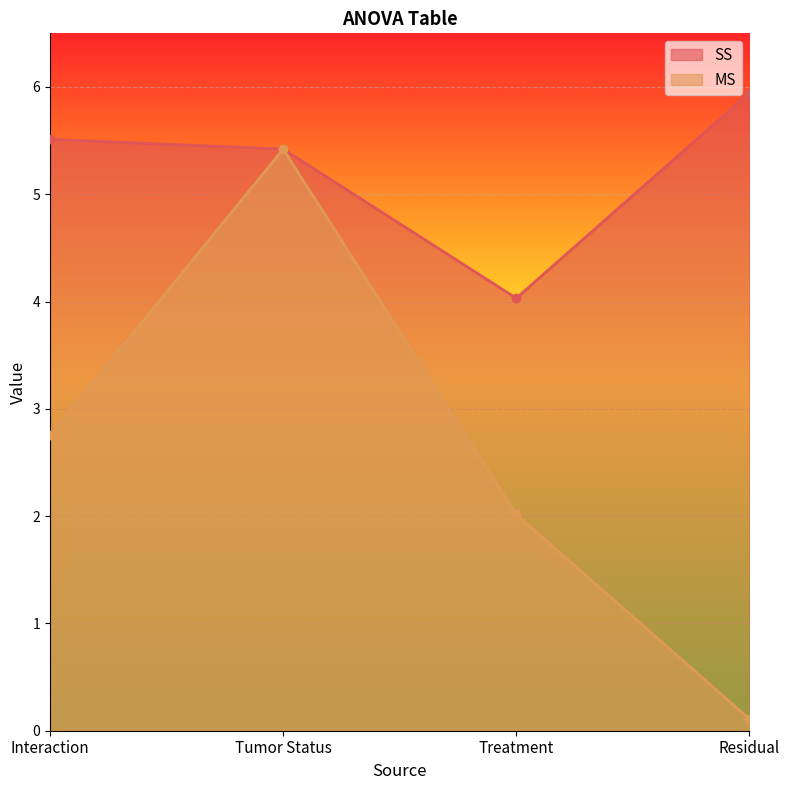

What are all the series names shown in the legend?

SS, MS